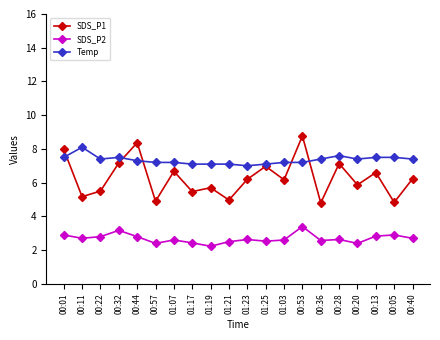

What are all the series names shown in the legend?

SDS_P1, SDS_P2, Temp